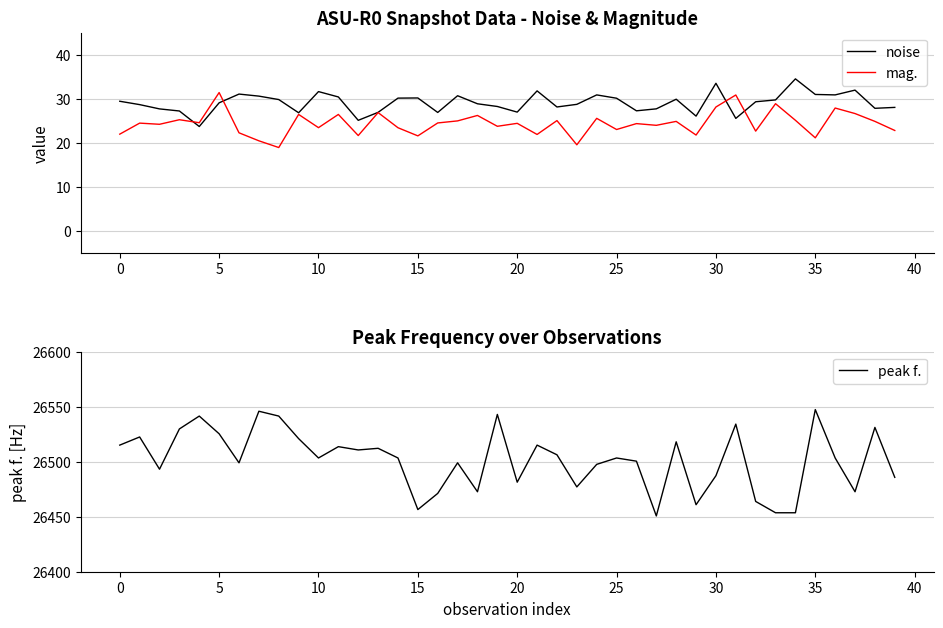

True or false: mag. has a value of 6.8 at 15.

False